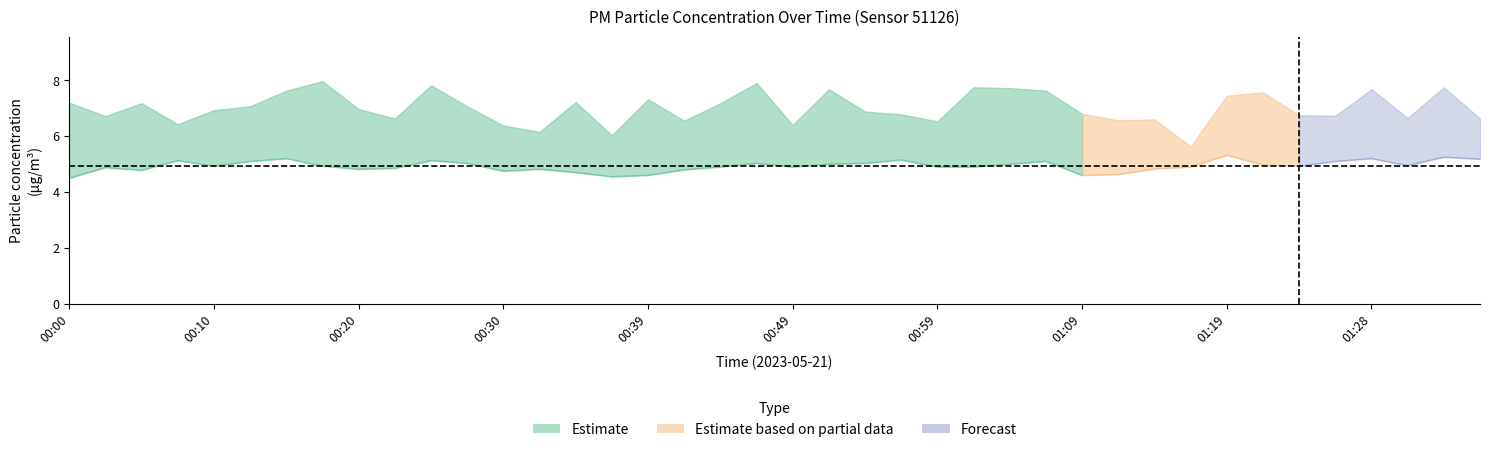

The value of P2 at 00:05 is 8.1. True or false?

False